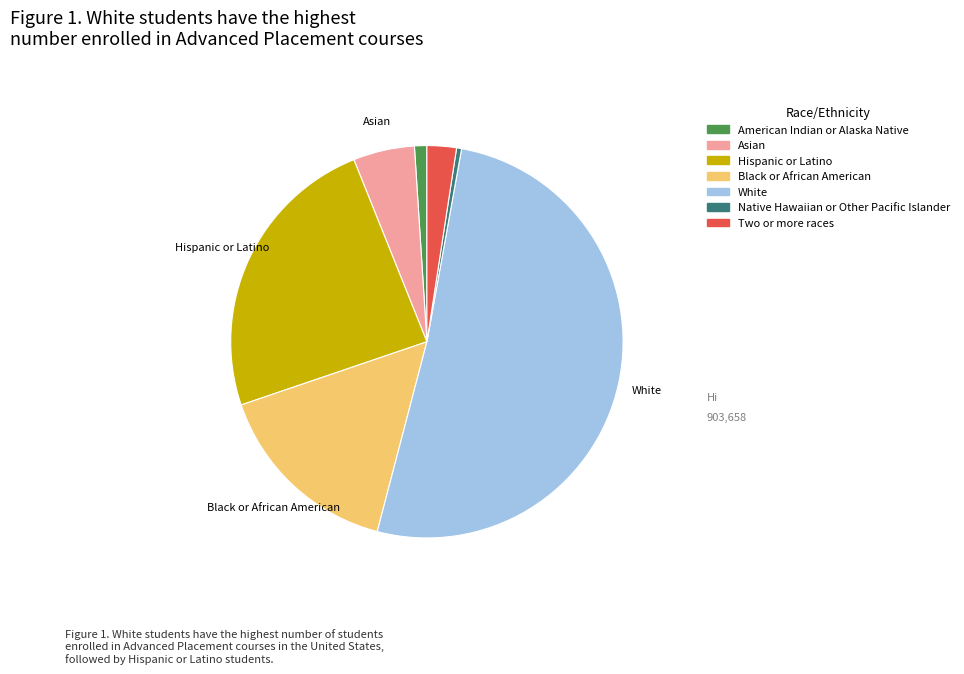

Which slice is the largest?

White